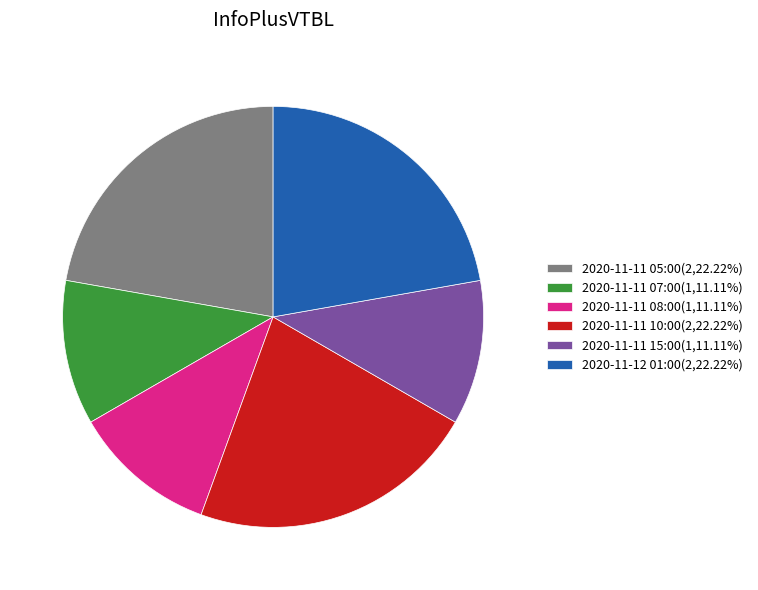

Approximately how many times larger is the value at 2020-11-11 10:00(2,22.22%) compared to 2020-11-11 05:00(2,22.22%)?

1.0